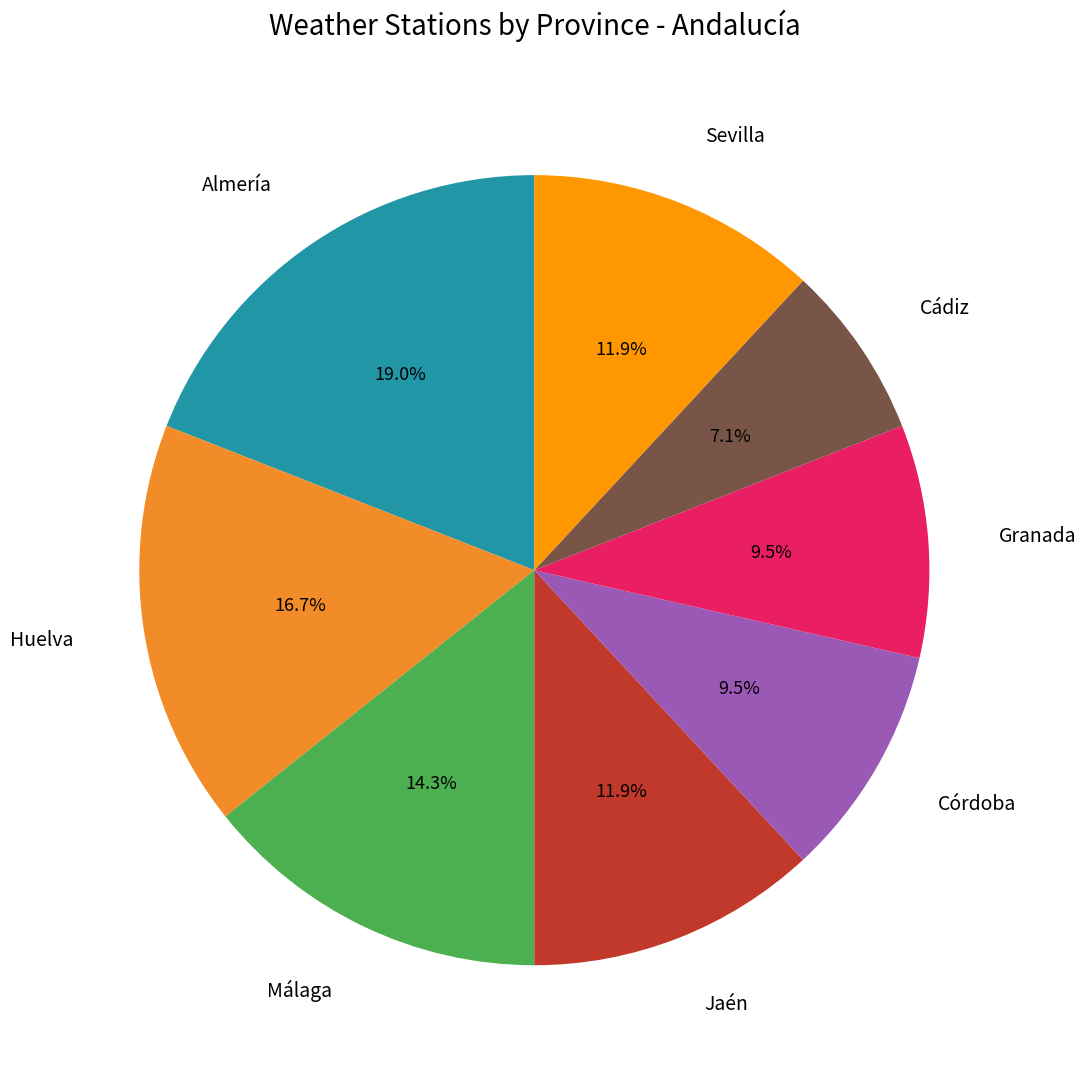

Does Granada account for over 50% of the chart?

No